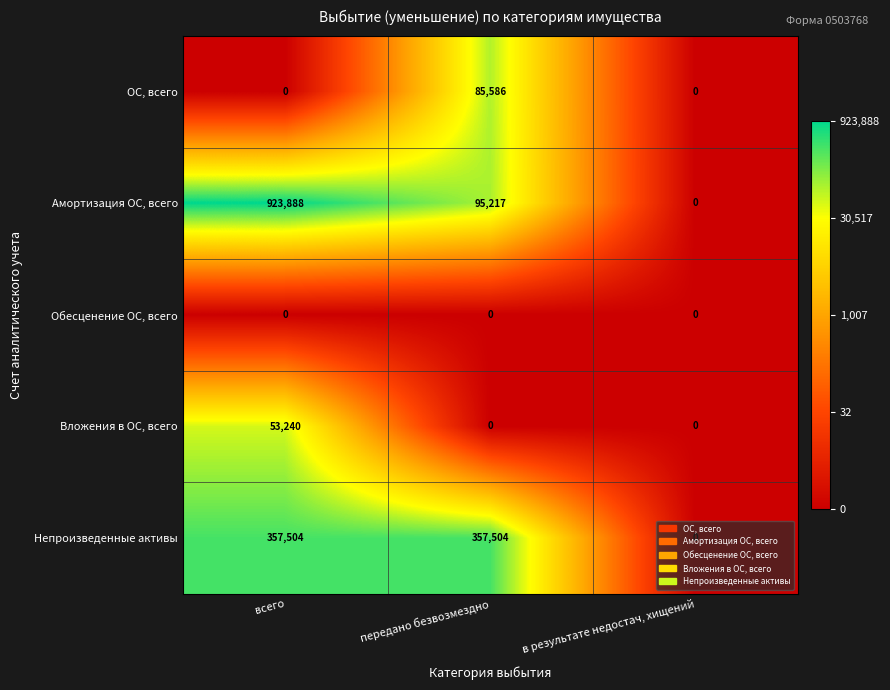

Which series has the widest spread of values?

Амортизация ОС, всего